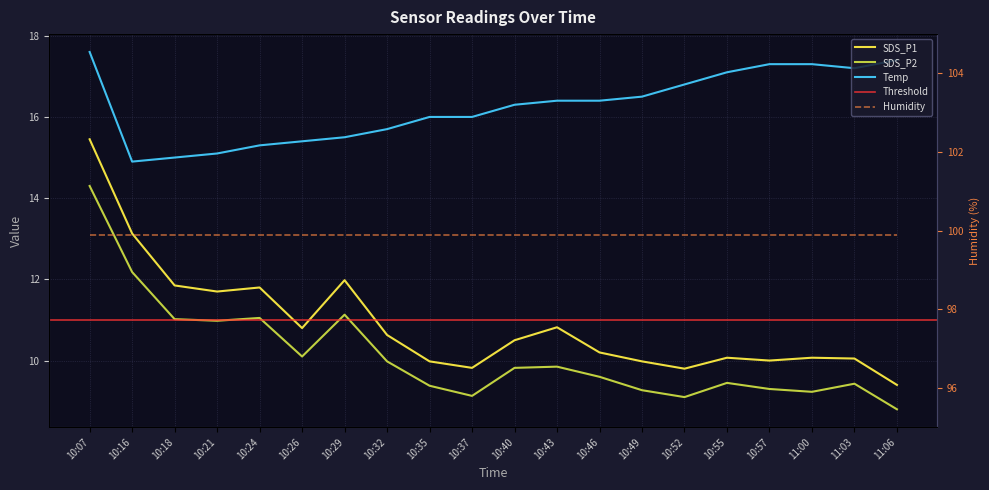

What is the average value of the Temp series?

16.3